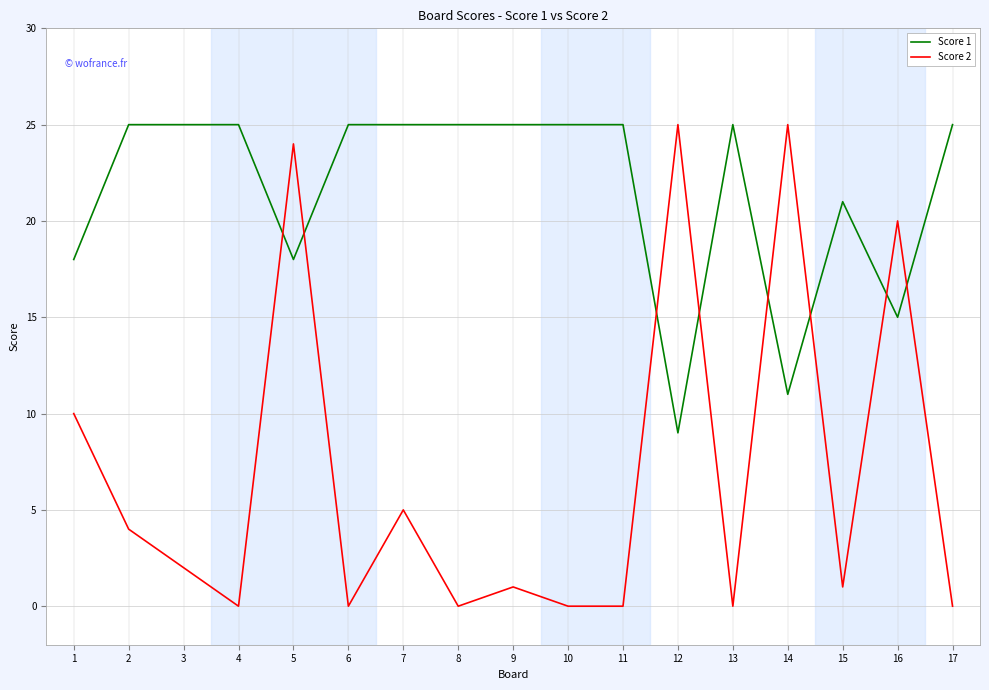

Between which two adjacent categories do Score 2 and Score 1 first intersect?

4 and 5